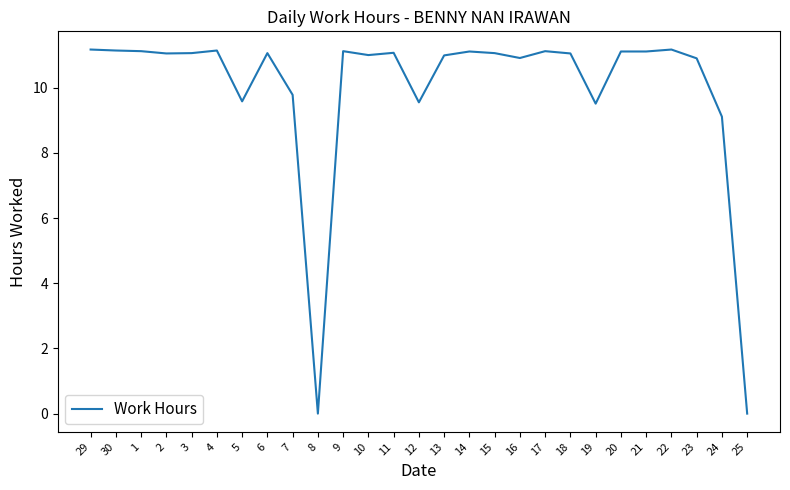

What is the greatest value displayed?

11.2